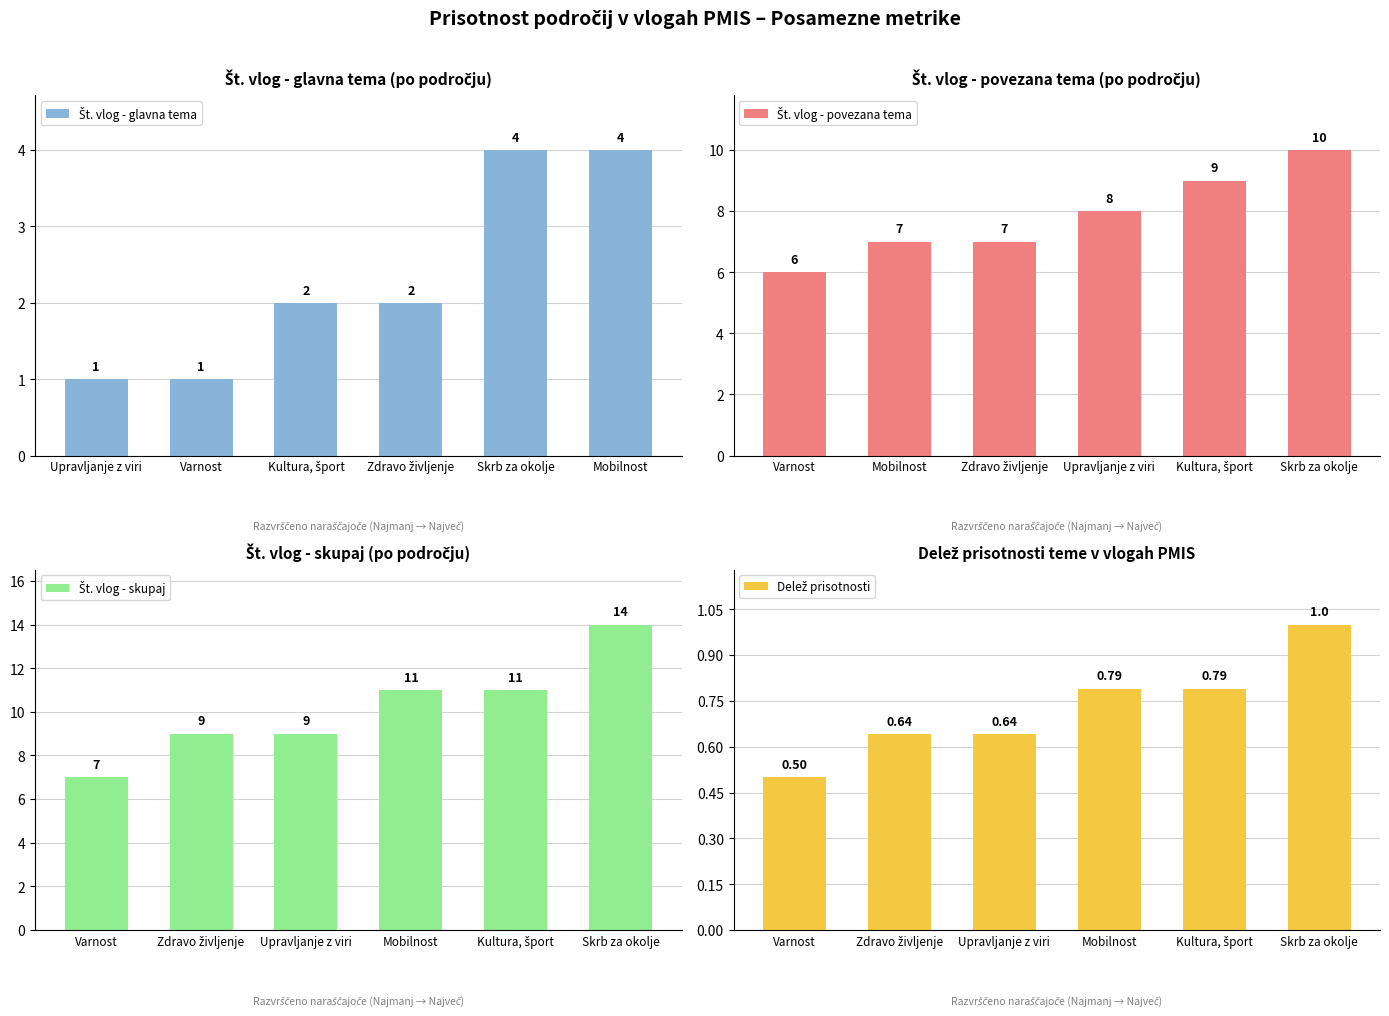

Between Zdravo življenje and Mobilnost, which series saw the biggest shift?

Št. vlog - skupaj